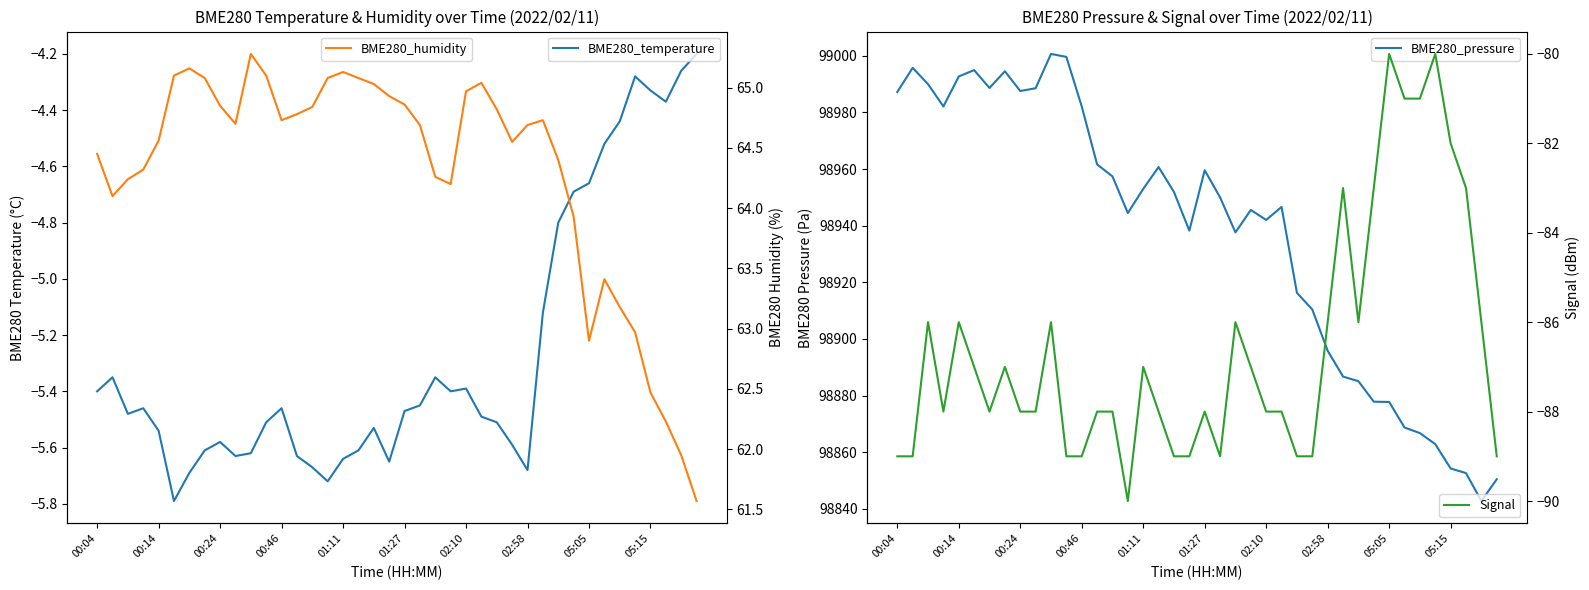

What is the smallest value displayed?

-90.0